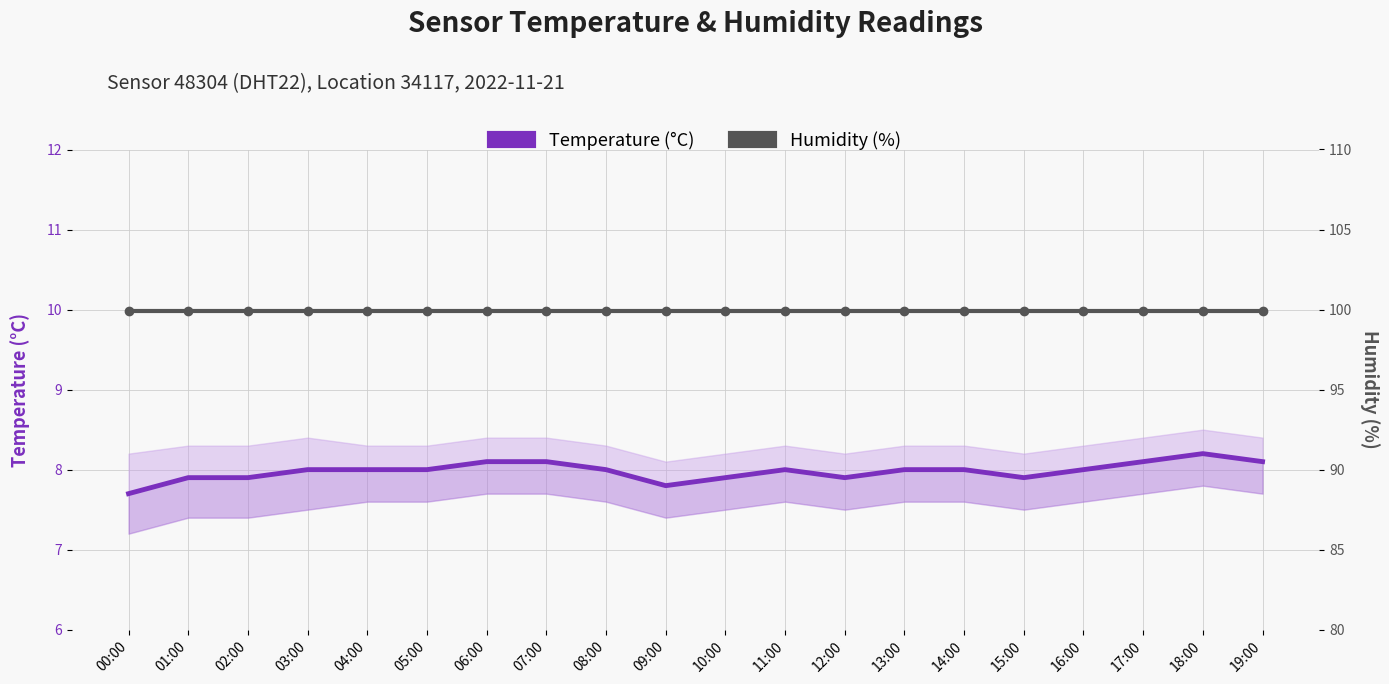

What is the value of the Humidity (%) point at the 9th from the left?

99.9